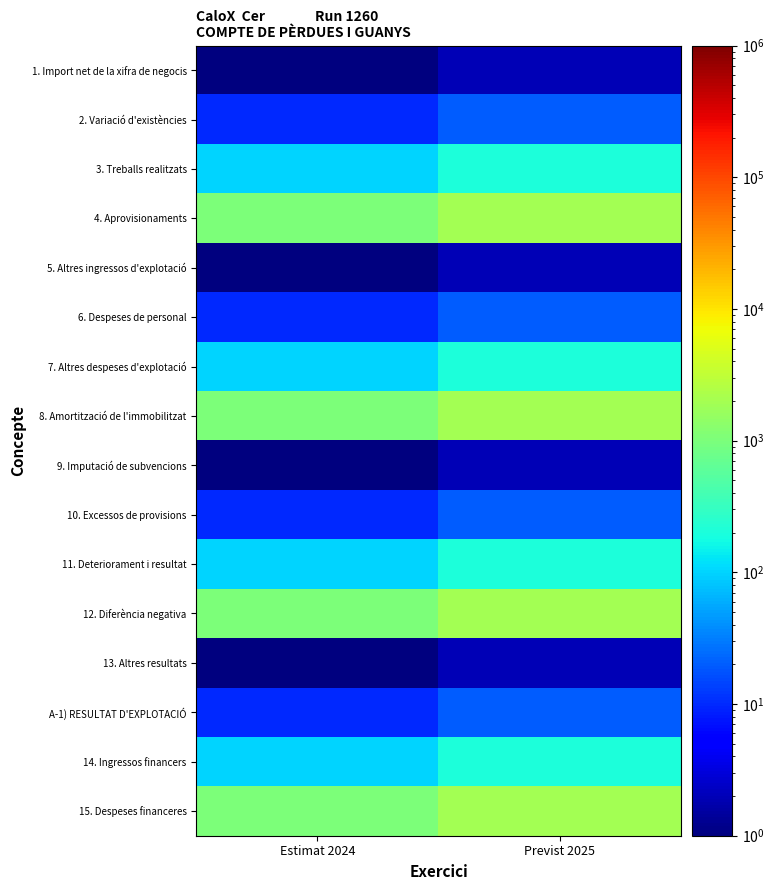

Reading left to right, what are all the values shown in this chart?

1. Import net de la xifra de negocis: Estimat 2024=1	Previst 2025=2
2. Variació d'existències: Estimat 2024=10	Previst 2025=20
3. Treballs realitzats: Estimat 2024=100	Previst 2025=200
4. Aprovisionaments: Estimat 2024=1000	Previst 2025=2000
5. Altres ingressos d'explotació: Estimat 2024=1	Previst 2025=2
6. Despeses de personal: Estimat 2024=10	Previst 2025=20
7. Altres despeses d'explotació: Estimat 2024=100	Previst 2025=200
8. Amortització de l'immobilitzat: Estimat 2024=1000	Previst 2025=2000
9. Imputació de subvencions: Estimat 2024=1	Previst 2025=2
10. Excessos de provisions: Estimat 2024=10	Previst 2025=20
11. Deteriorament i resultat: Estimat 2024=100	Previst 2025=200
12. Diferència negativa: Estimat 2024=1000	Previst 2025=2000
13. Altres resultats: Estimat 2024=1	Previst 2025=2
A-1) RESULTAT D'EXPLOTACIÓ: Estimat 2024=10	Previst 2025=20
14. Ingressos financers: Estimat 2024=100	Previst 2025=200
15. Despeses financeres: Estimat 2024=1000	Previst 2025=2000